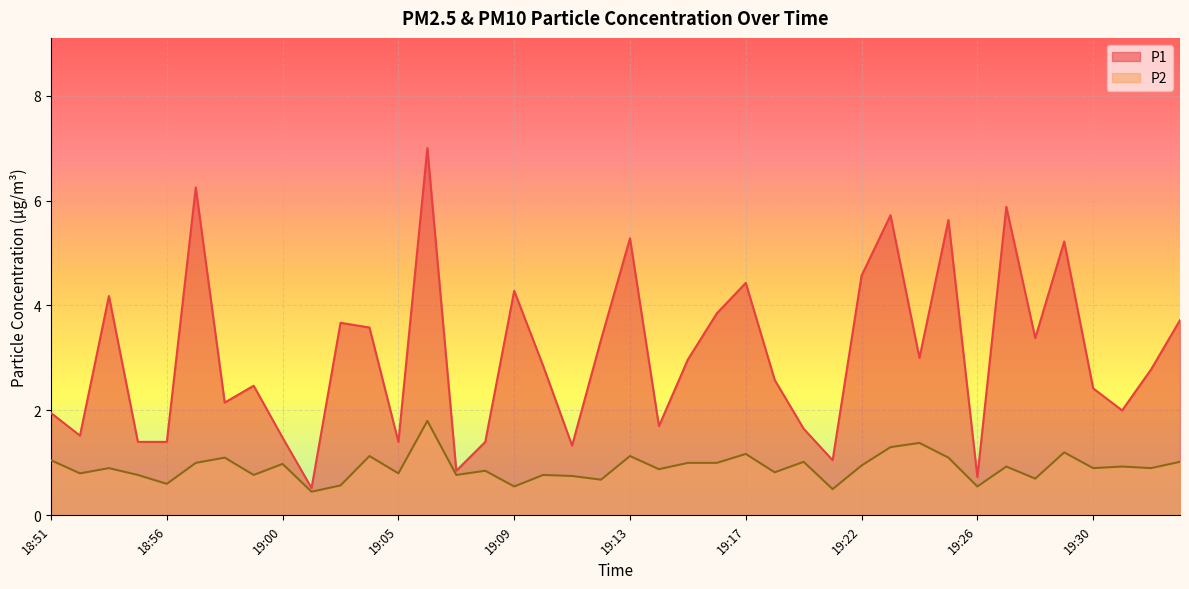

What is the sum of the P1 values at 18:54 and 18:57?

10.4